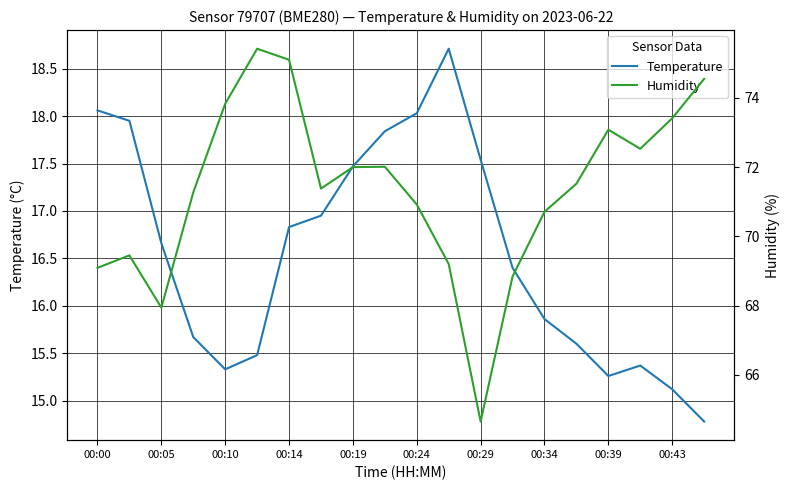

At which label is Temperature closest to 16?

00:34